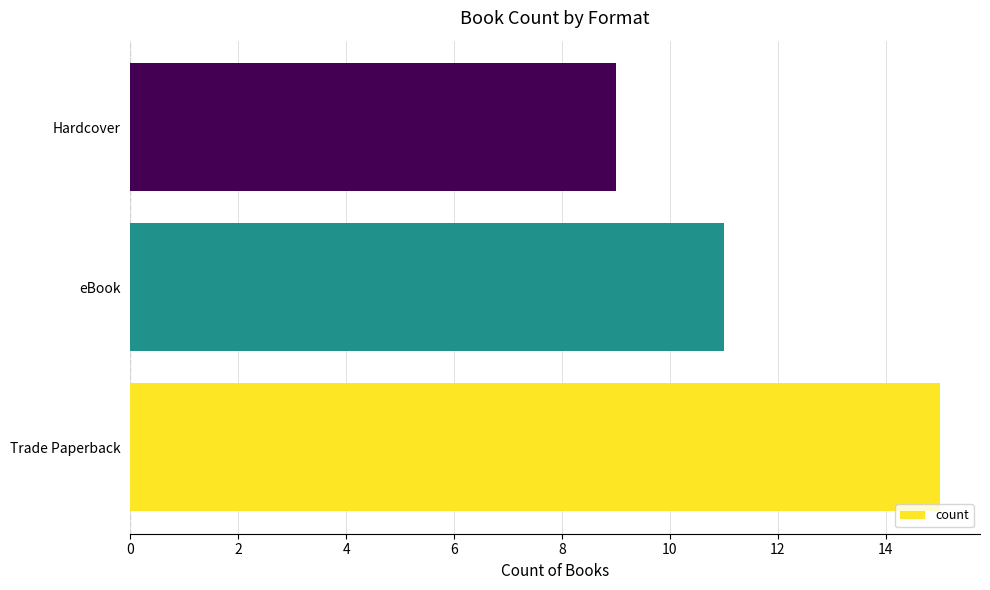

Does the chart contain stacked bars?

No